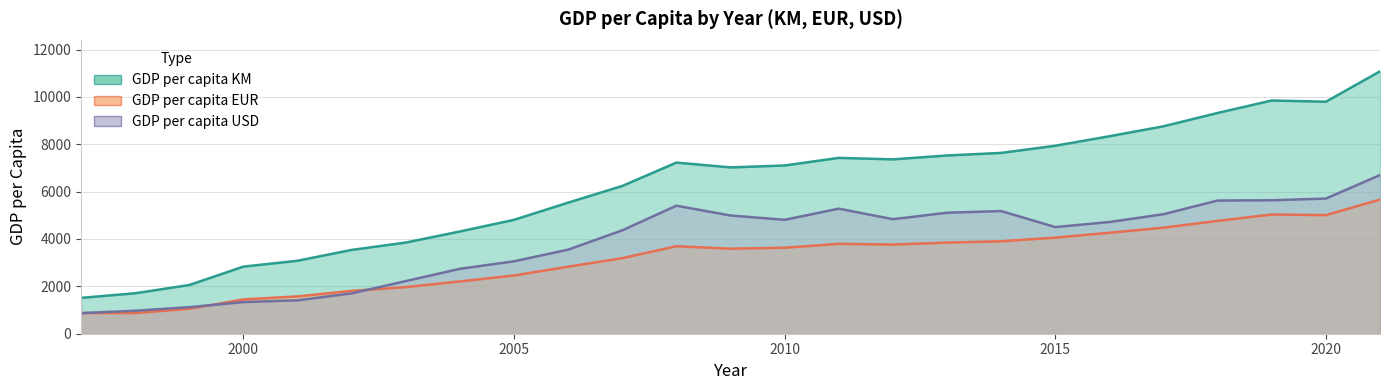

What is the minimum value for GDP per capita EUR?

873